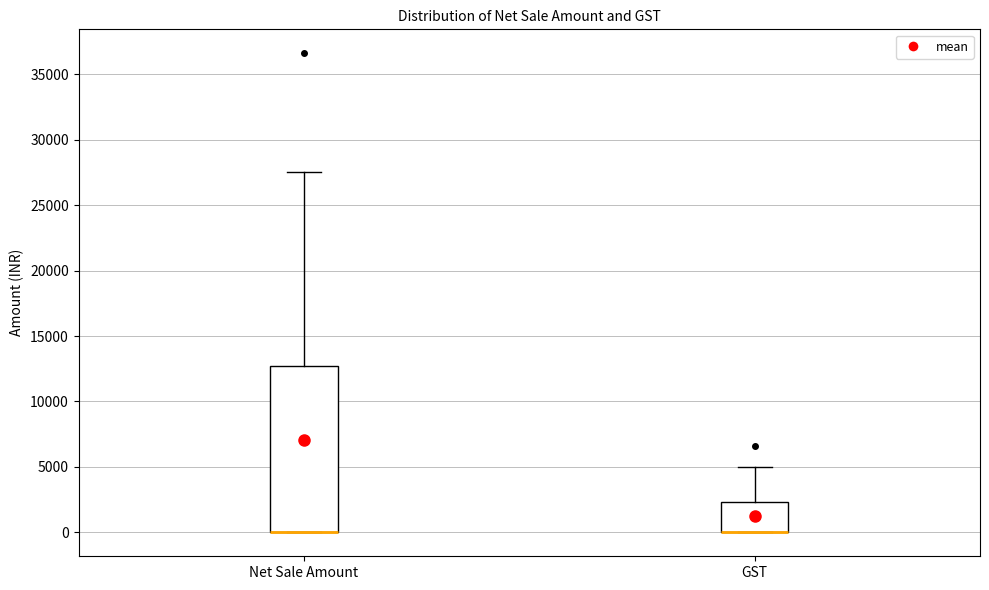

Reading left to right, transcribe this box plot: for each box, give where its median line is, the range the box spans, and where its two whiskers end, as read against the y-axis. The values are not printed on the chart, so give them approximately, as read against the axis.

Net Sale Amount: median 0 (drawn on the box's lower edge), box 0 to 12500, whiskers 0 to 27500
GST: median 0 (drawn on the box's lower edge), box 0 to 2500, whiskers 0 to 5000